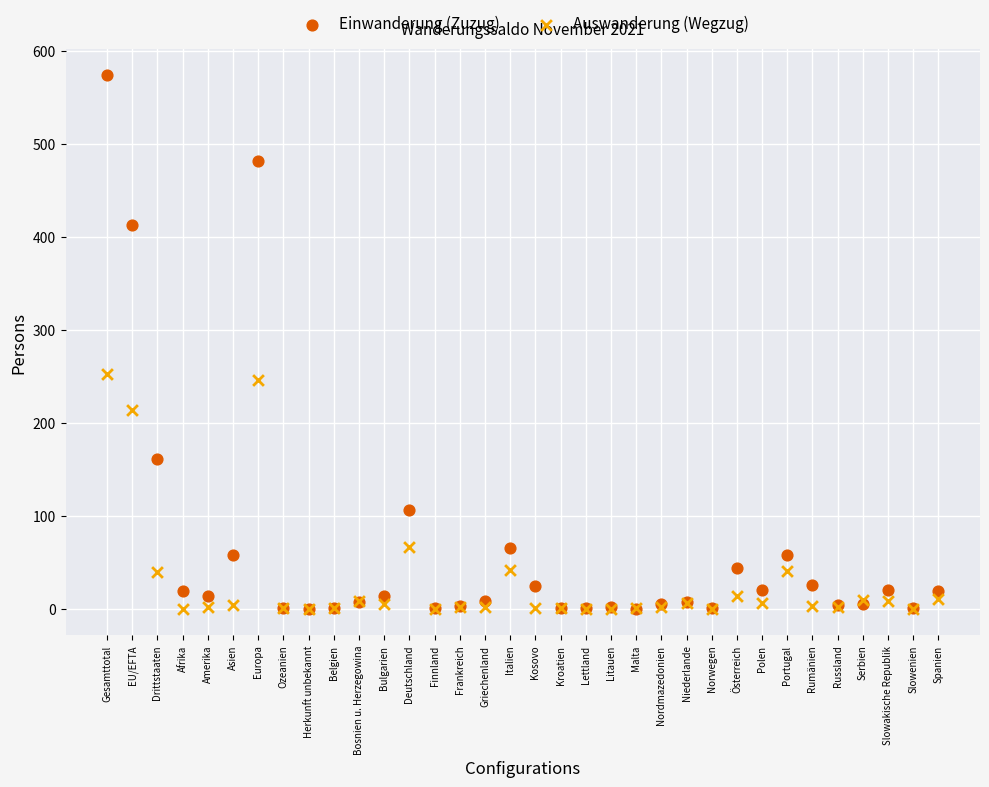

In the Auswanderung (Wegzug) series, what Y value is closest to 126?

66